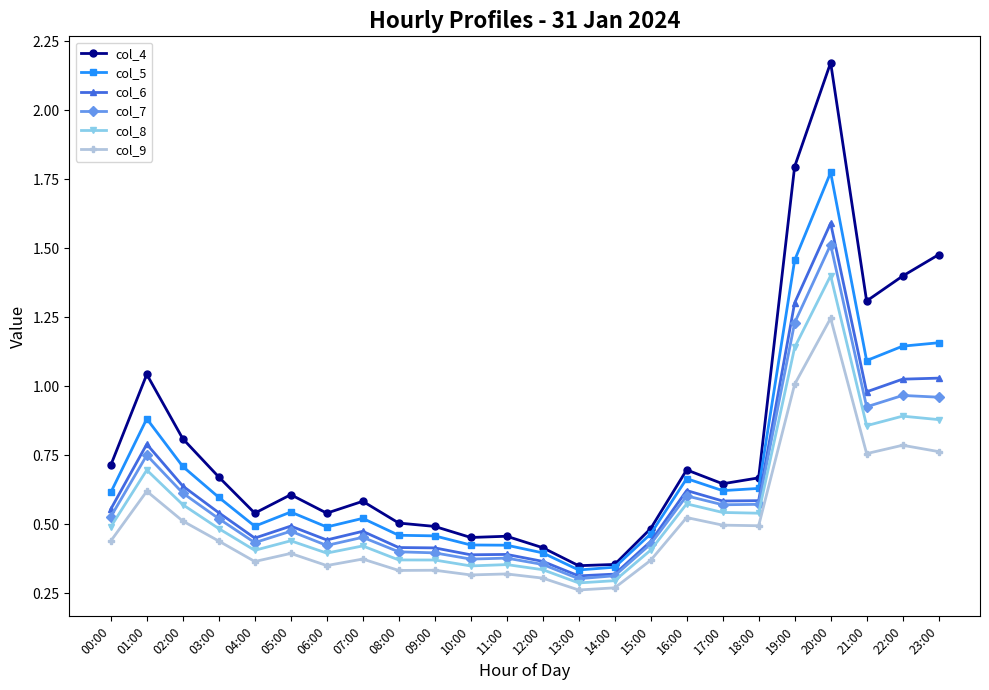

What is the label of the 14th point from the left?

13:00